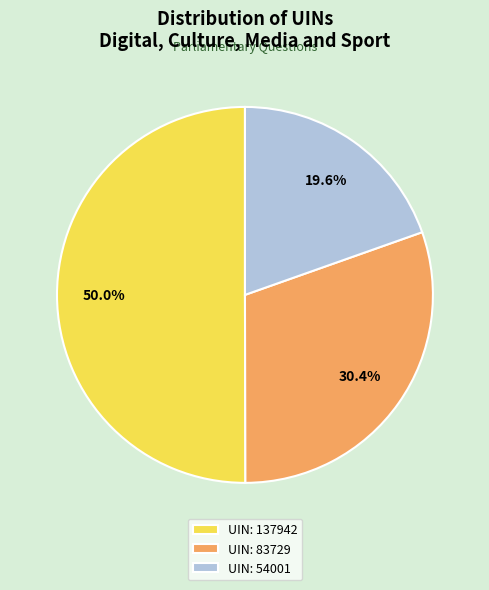

Combined, do UIN: 137942 and UIN: 54001 account for over 50%?

Yes